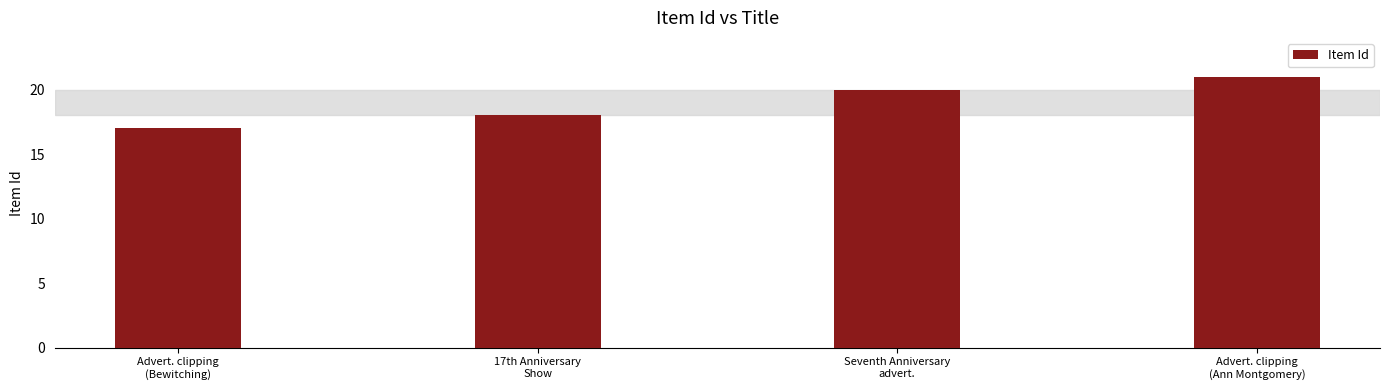

At which label is the value closest to 19?

17th Anniversary
Show